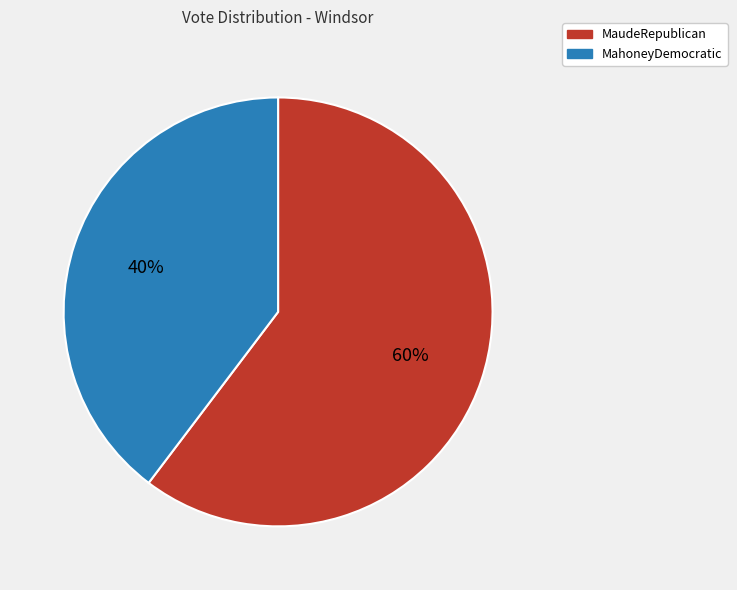

Which category has the smallest portion of the pie?

MahoneyDemocratic